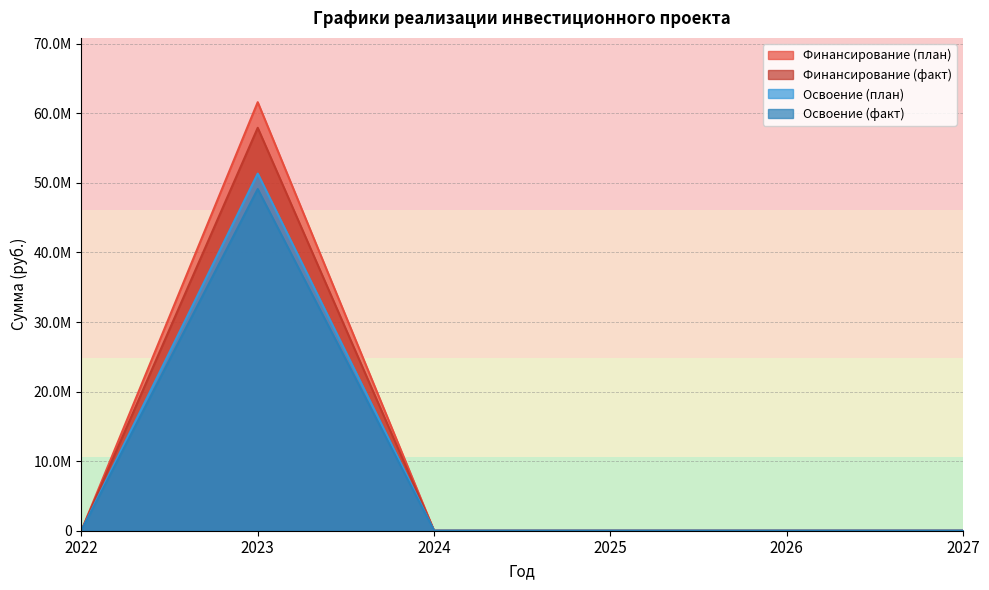

Reading left to right, what are all the values shown in this chart?

Финансирование (план): 0	57925353	0	0	0	0
Финансирование (факт): 0	61610400	0	0	0	0
Освоение (план): 0	51342000	0	0	0	0
Освоение (факт): 0	49125451	0	0	0	0